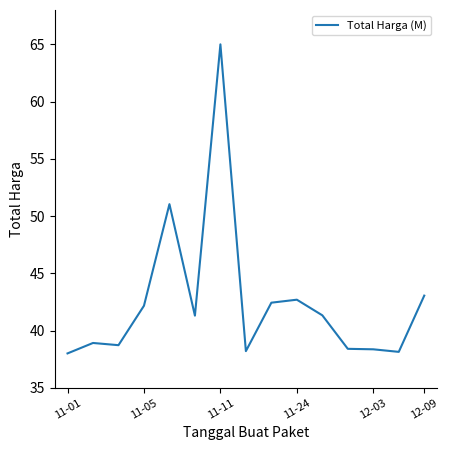

What is the average value?

42.5